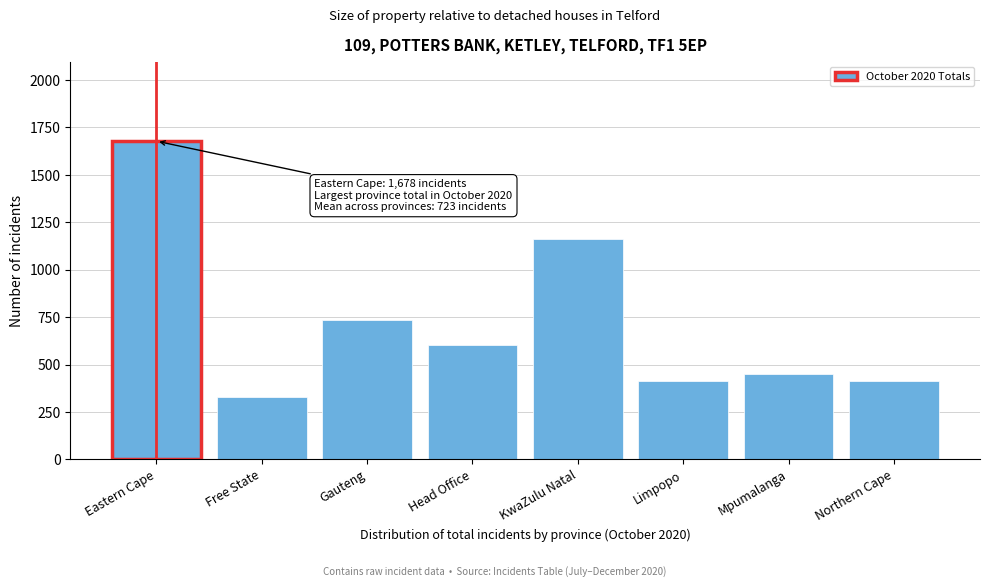

What is the sum of all values?

5785